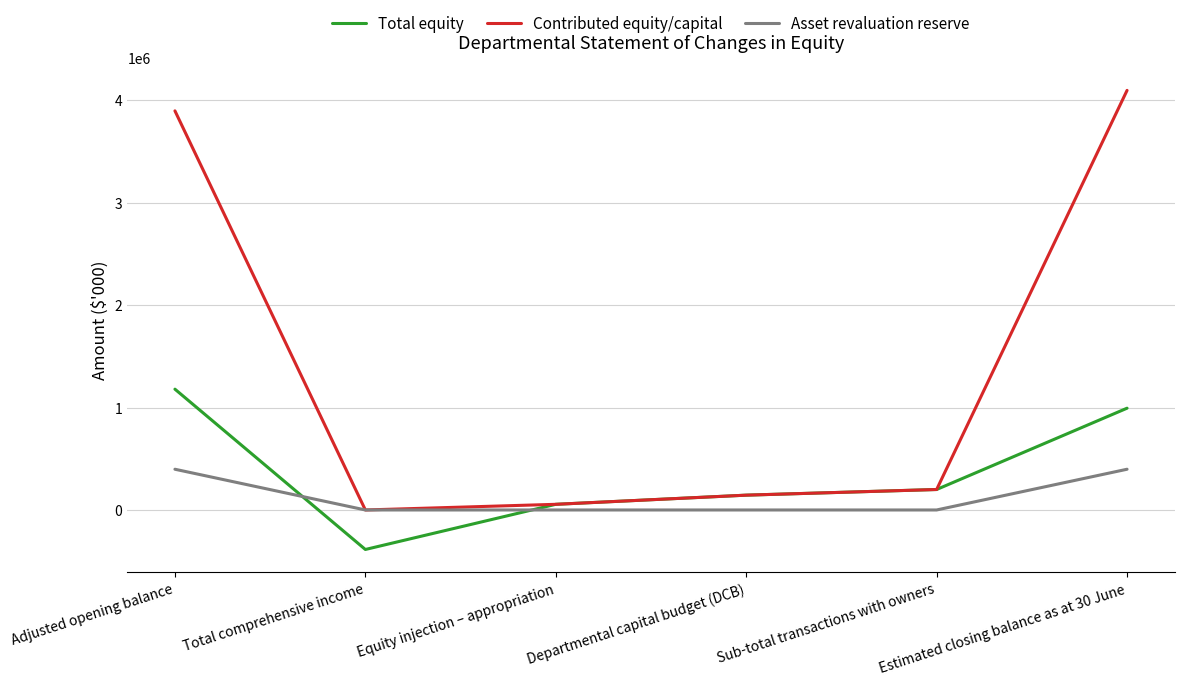

How many interior local valleys does the Total equity series have?

1